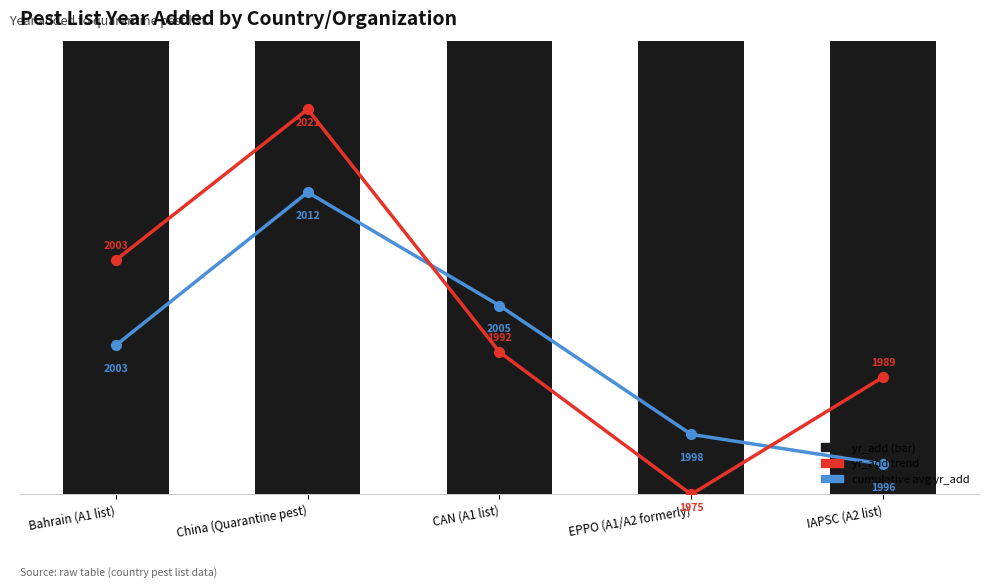

At which category does the chart reach its peak across all series?

China (Quarantine pest)